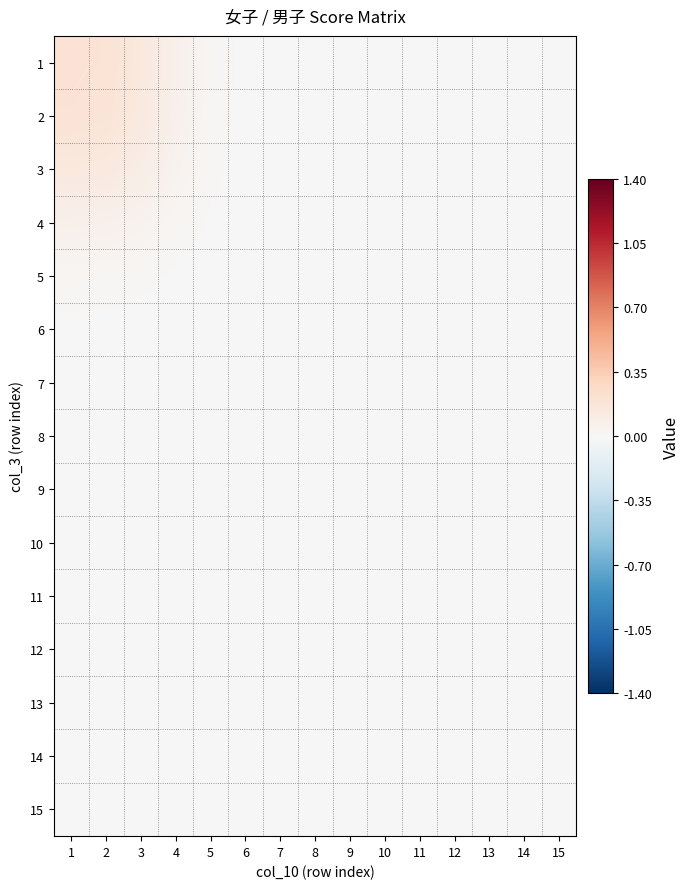

True or false: 2 has a value of 0.3 at 2.

False